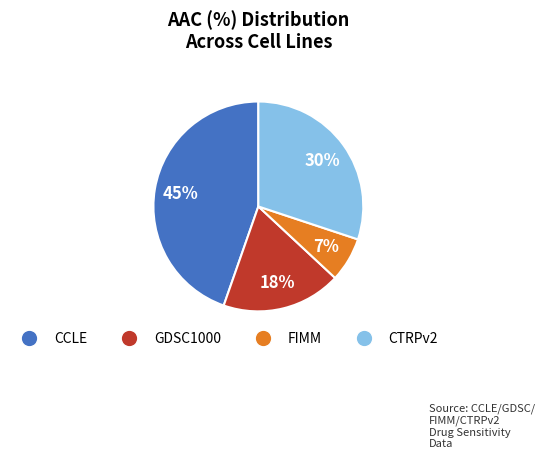

What is the largest slice in the pie chart?

CCLE